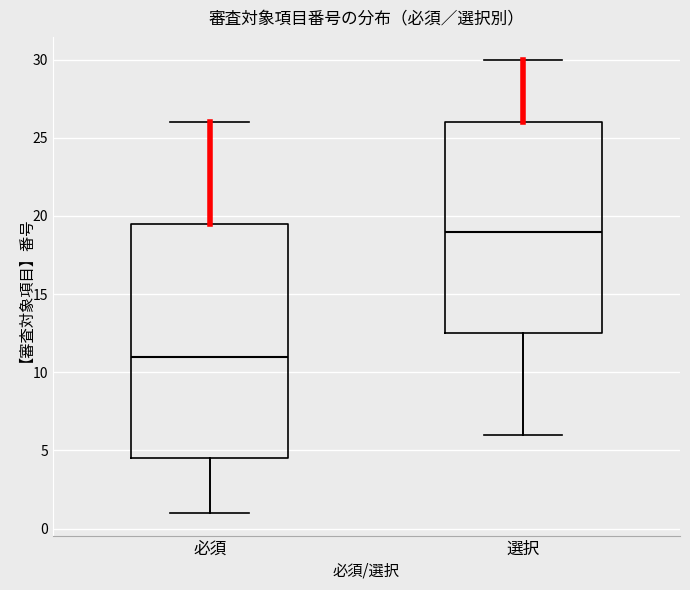

Reading left to right, read every box against the y-axis: the position of its median line, the range the box covers, and the ends of its whiskers. The values are not printed on the chart, so give them approximately, as read against the axis.

必須: median 11.0, box 4.5 to 19.5, whiskers 1.0 to 26.0
選択: median 19.0, box 12.5 to 26.0, whiskers 6.0 to 30.0